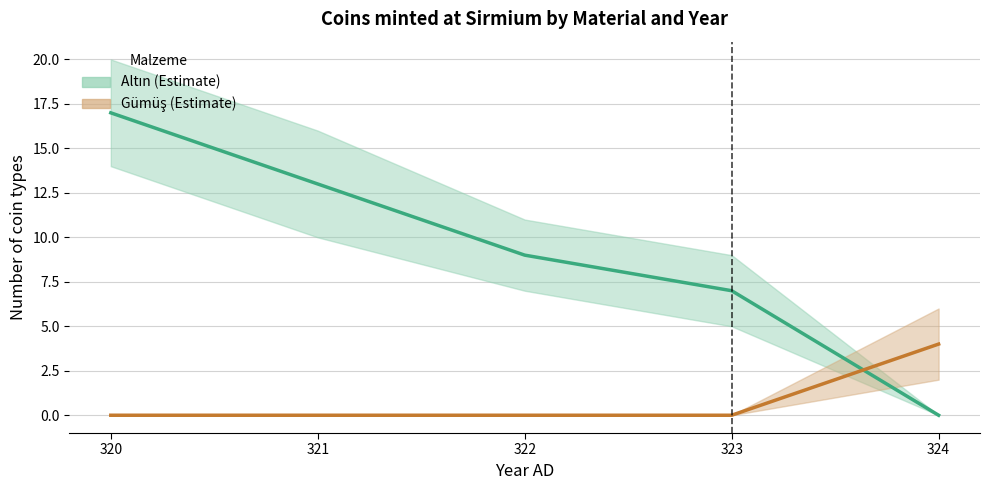

Is it true that Gümüş equals 0 at 320?

True